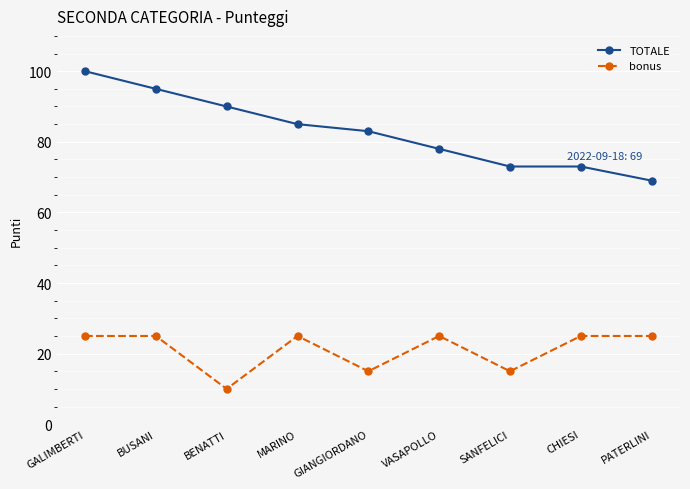

Reading left to right, extract all data points from this chart.

TOTALE: 100	95	90	85	83	78	73	73	69
bonus: 25	25	10	25	15	25	15	25	25